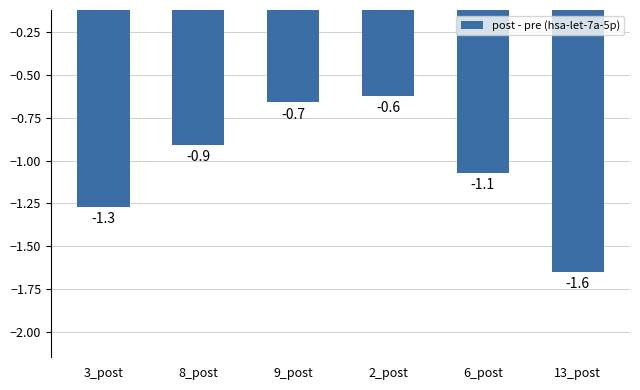

What is the value of the 6th bar from the left?

-1.6